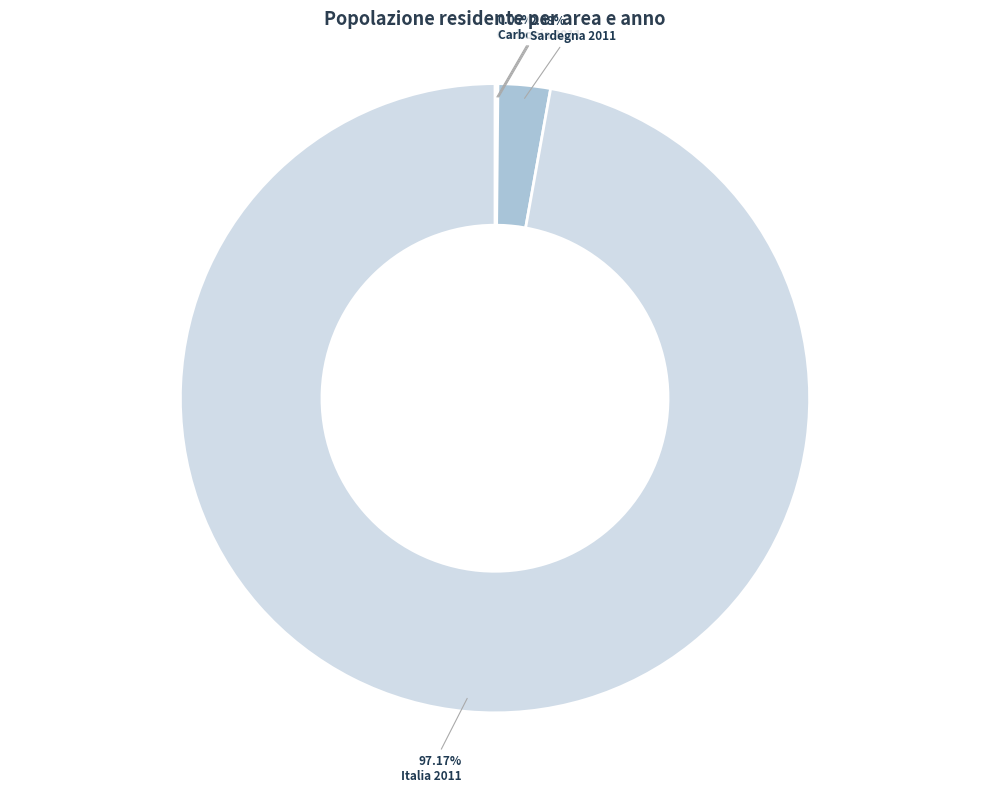

Does Italia 2011 represent more than half of the total?

Yes